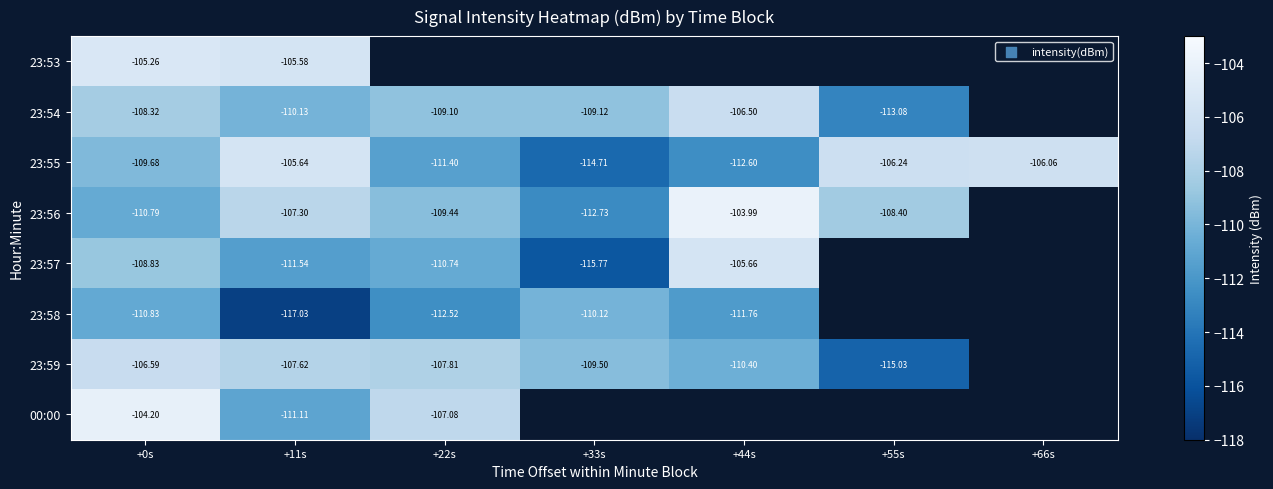

Is the value of 23:58 at +22s greater than the value of 23:57 at +11s?

No